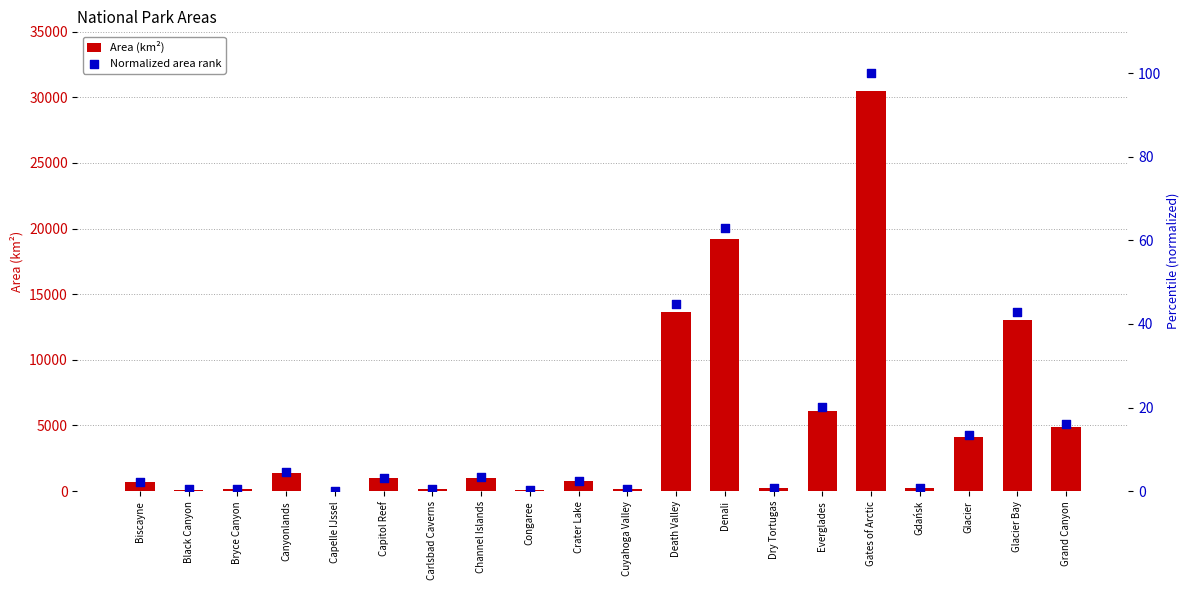

Which series has the largest total across all categories?

Area (km²)